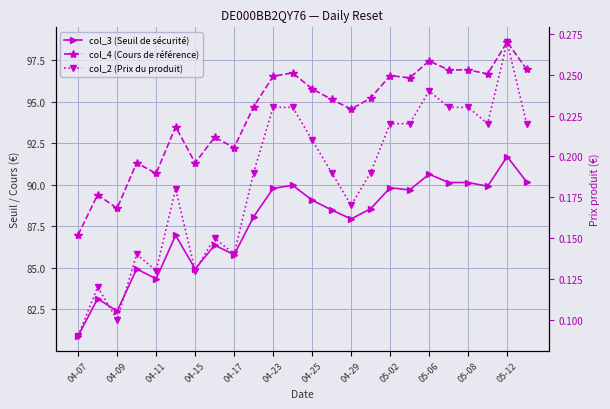

Does the chart display data point markers on the line(s)?

Yes